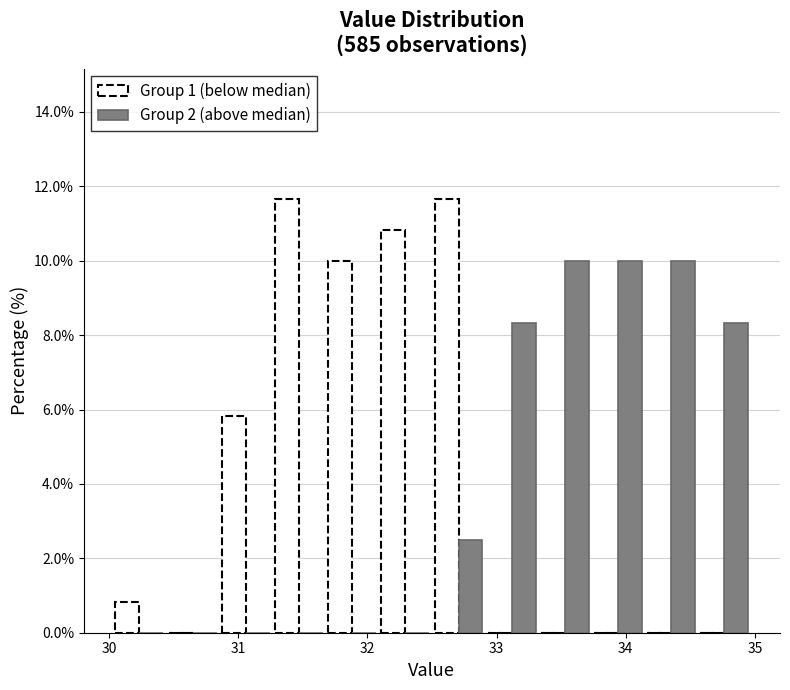

Reading left to right, list every range on the x-axis with the height of the bar of each series over it. Neither the bar edges nor the heights are printed on the chart, so give them approximately, as read against the axes.

30.0 to 30.4: Group 1 (below median)=0.8	Group 2 (above median)=0
30.4 to 30.9: Group 1 (below median)=0	Group 2 (above median)=0
30.9 to 31.3: Group 1 (below median)=5.8	Group 2 (above median)=0
31.3 to 31.7: Group 1 (below median)=11.6	Group 2 (above median)=0
31.7 to 32.1: Group 1 (below median)=10.0	Group 2 (above median)=0
32.1 to 32.5: Group 1 (below median)=10.8	Group 2 (above median)=0
32.5 to 32.9: Group 1 (below median)=11.6	Group 2 (above median)=2.6
32.9 to 33.3: Group 1 (below median)=0	Group 2 (above median)=8.4
33.3 to 33.7: Group 1 (below median)=0	Group 2 (above median)=10.0
33.7 to 34.1: Group 1 (below median)=0	Group 2 (above median)=10.0
34.1 to 34.6: Group 1 (below median)=0	Group 2 (above median)=10.0
34.6 to 35.0: Group 1 (below median)=0	Group 2 (above median)=8.4